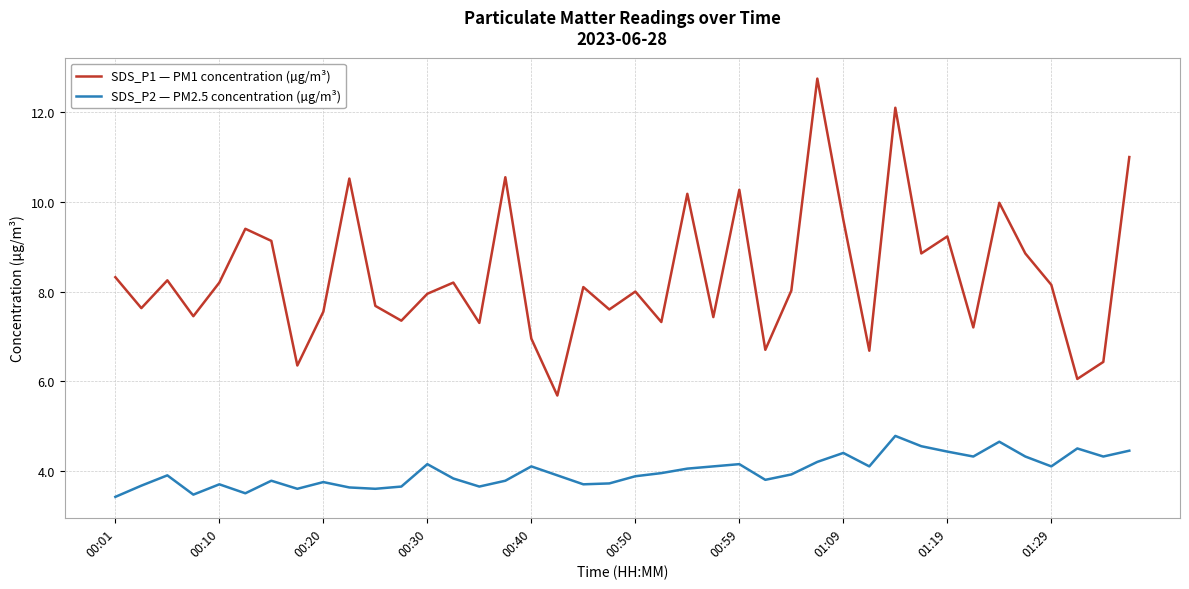

What is the difference between the maximum and minimum values in the SDS_P1 — PM1 concentration (µg/m³) series?

7.1